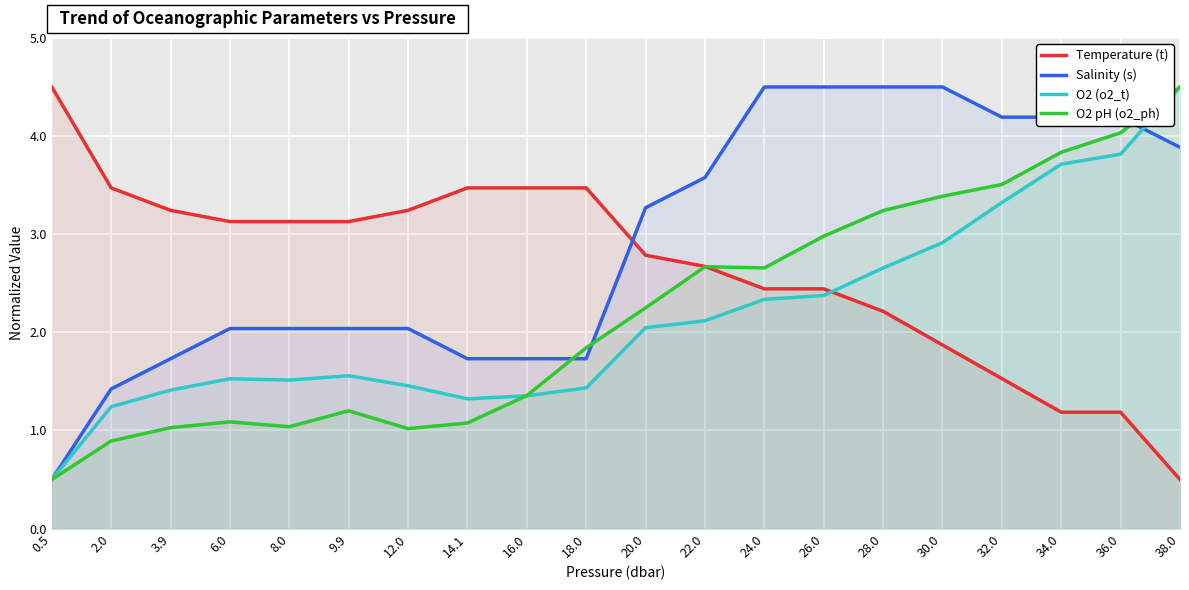

What is the total value across all series at 2.0?

7.0